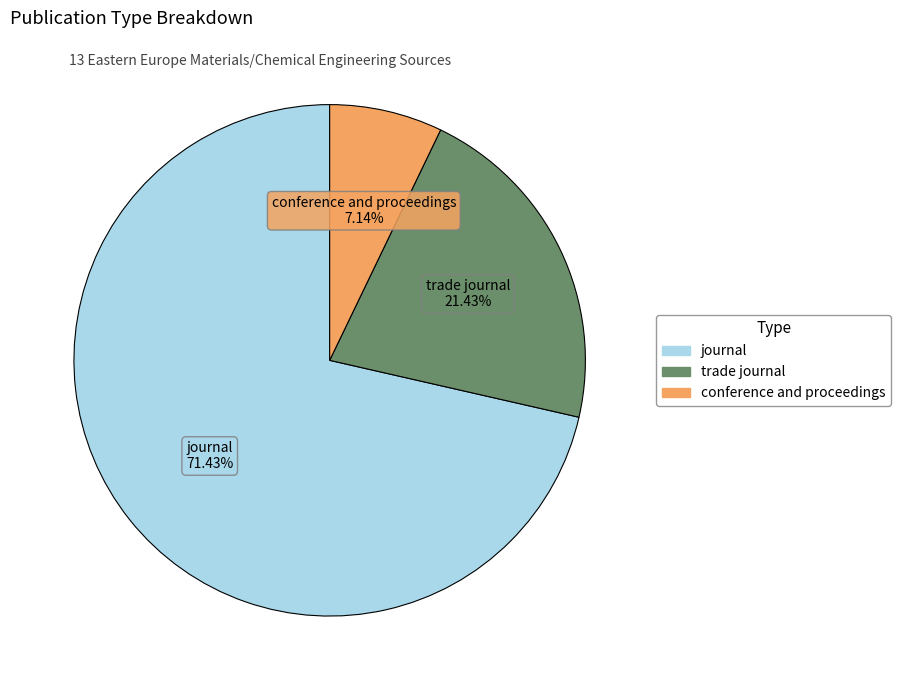

To the nearest percent, what is the difference between the journal and trade journal slice percentages?

50%